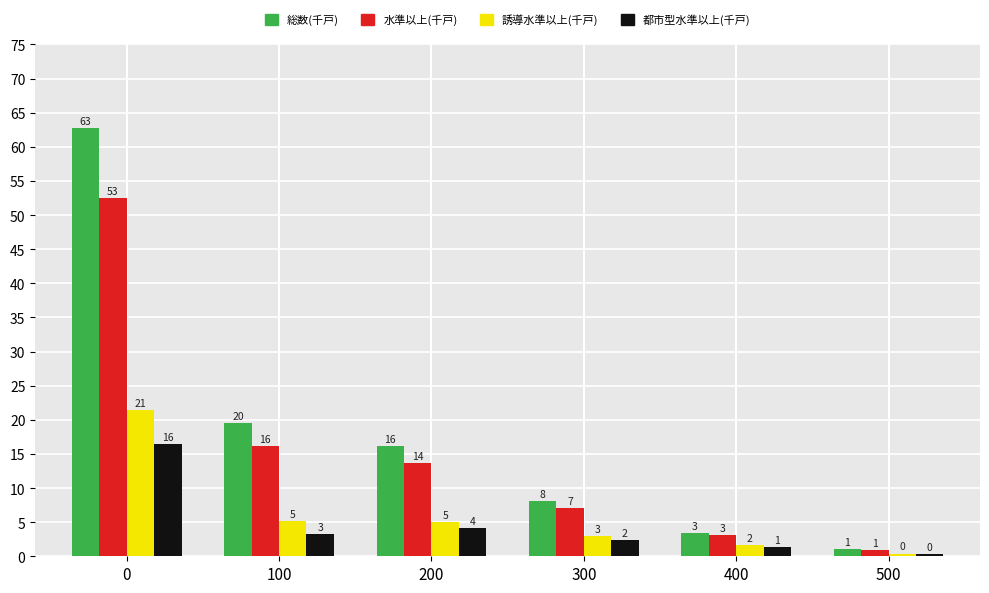

How many bars are there in each group?

4